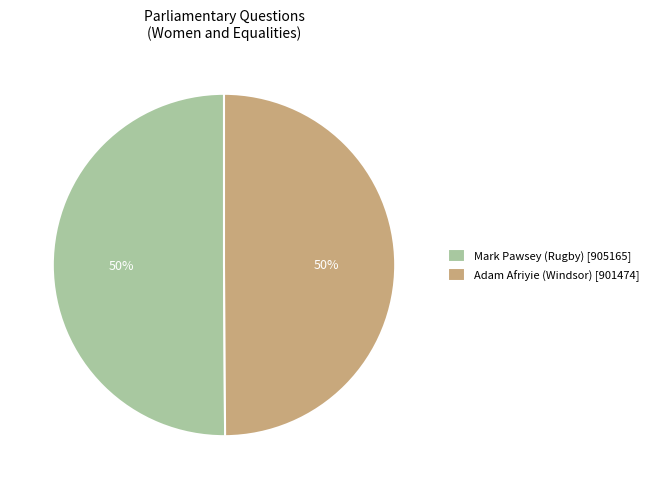

Do Adam Afriyie (Windsor) [901474] and Mark Pawsey (Rugby) [905165] together represent more than half of the pie?

Yes